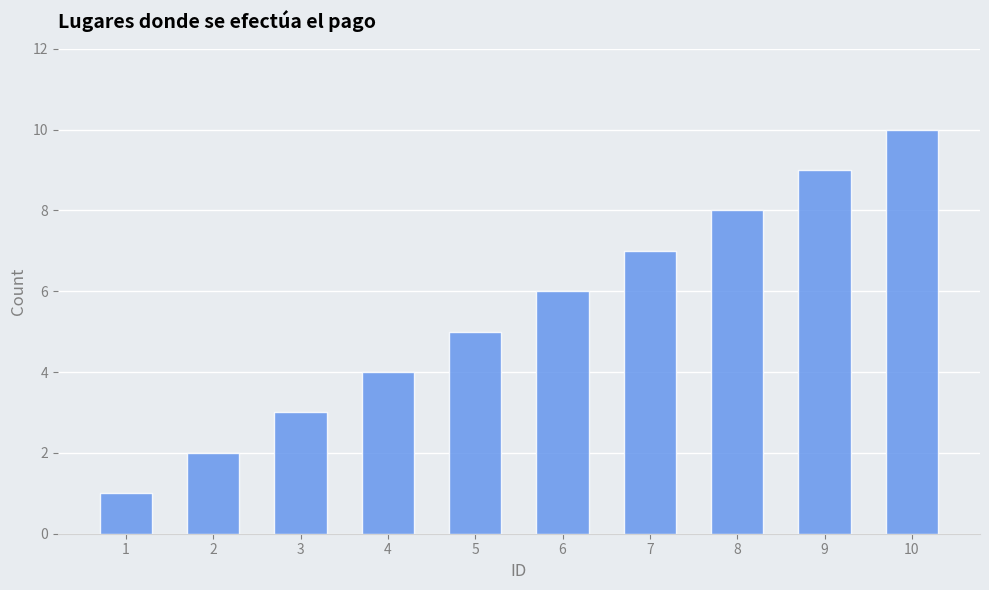

What is the change in value from 4 to 5?

+1